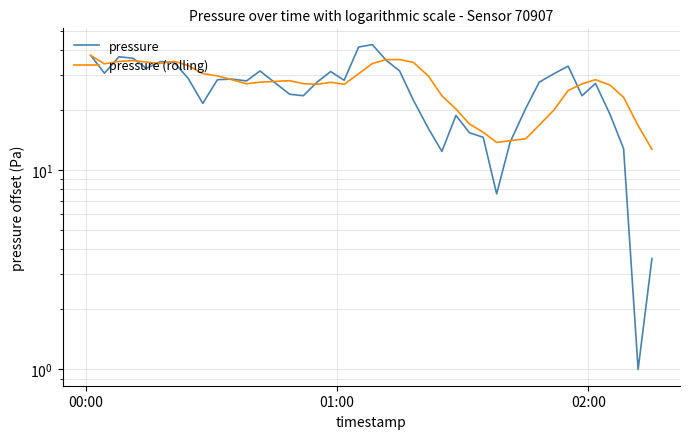

How many data points does each series have?

40